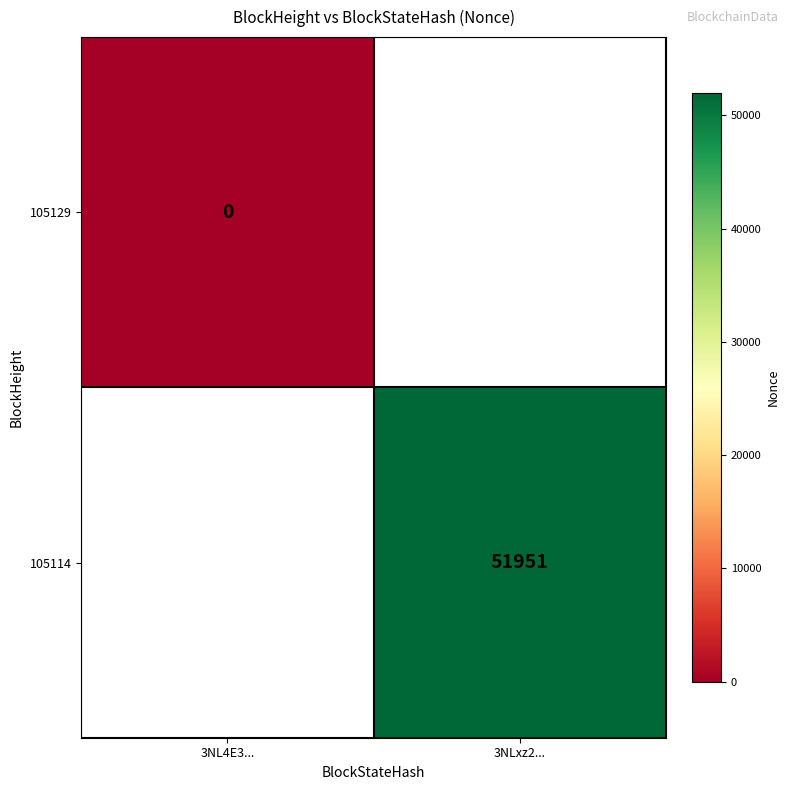

Is it true that 105114 equals 51951 at 3NLxz2...?

True